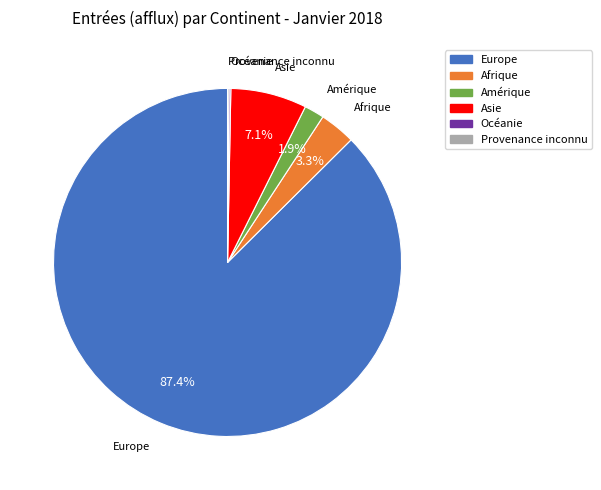

Between Amérique and Europe, which is larger?

Europe